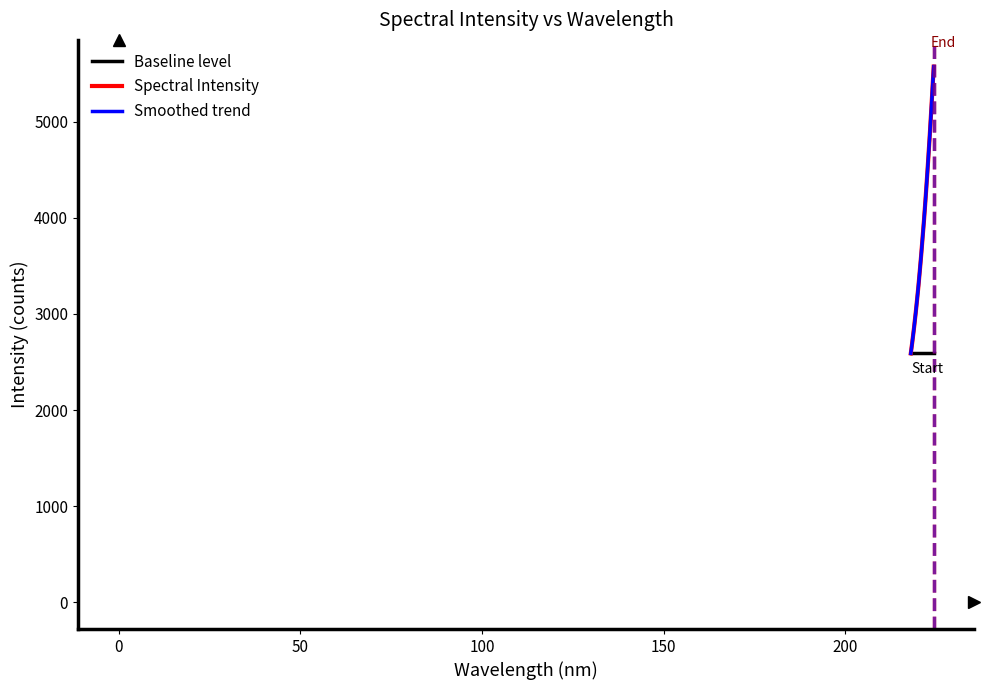

List the labels in order of value, largest first.

224.3616, 224.1709, 223.9802, 223.7895, 223.5987, 223.408, 223.2172, 223.0264, 222.8355, 222.6447, 222.4538, 222.263, 222.0721, 221.8812, 221.6902, 221.4993, 221.3083, 221.1174, 220.9264, 220.7354, 220.5444, 220.3533, 220.1623, 219.9712, 219.7801, 219.589, 219.3979, 219.2067, 219.0156, 218.8244, 218.6332, 218.442, 218.2508, 218.0596